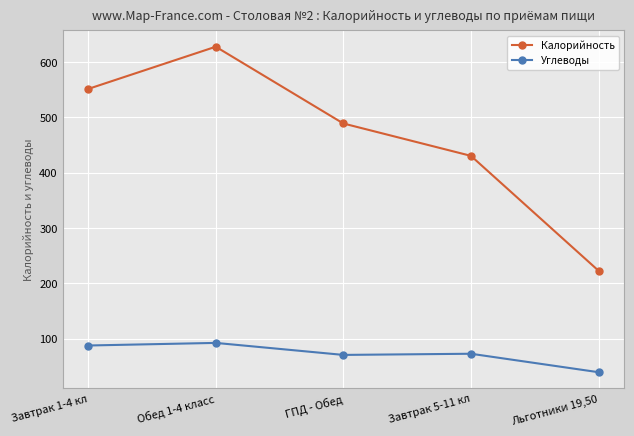

The value of Калорийность at Завтрак 5-11 кл is 430.5. True or false?

True